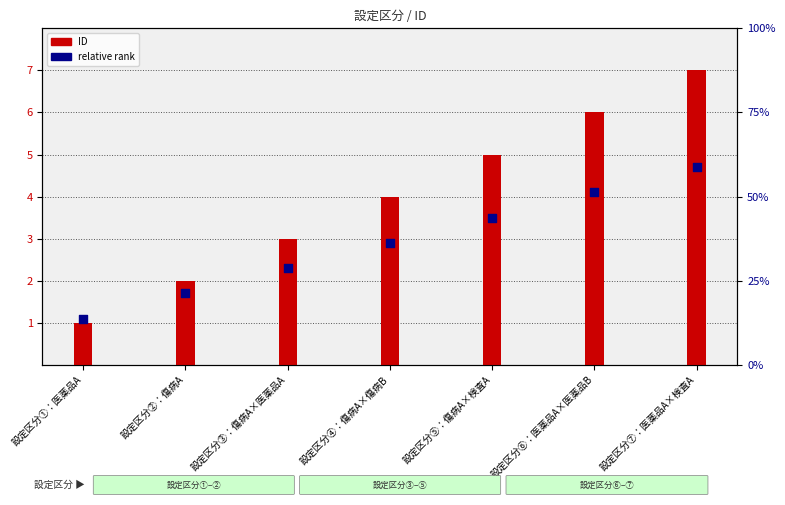

Which series has the largest total across all categories?

ID